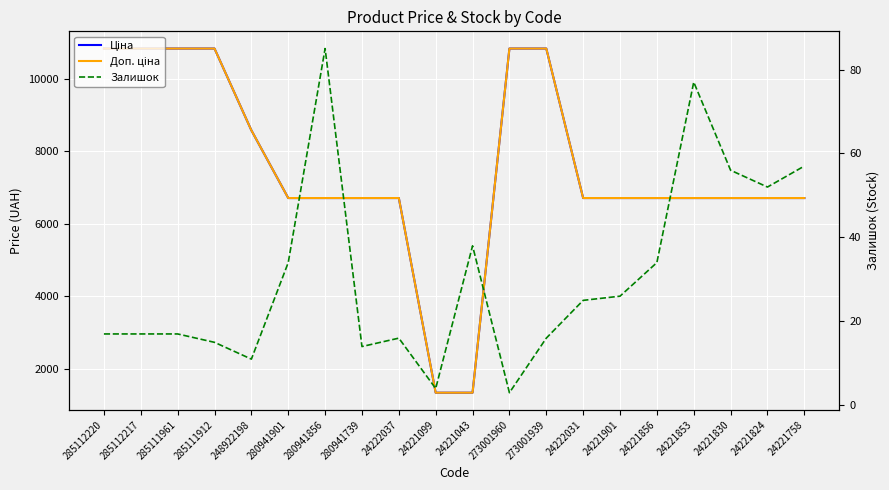

What is the difference between the highest and lowest values at 24222031?

6685.2